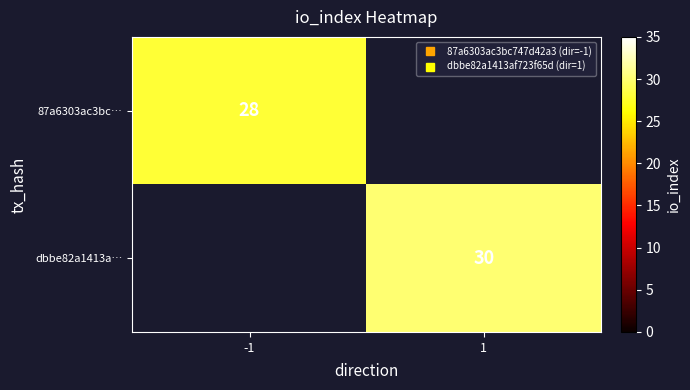

How many series are shown in this chart?

2